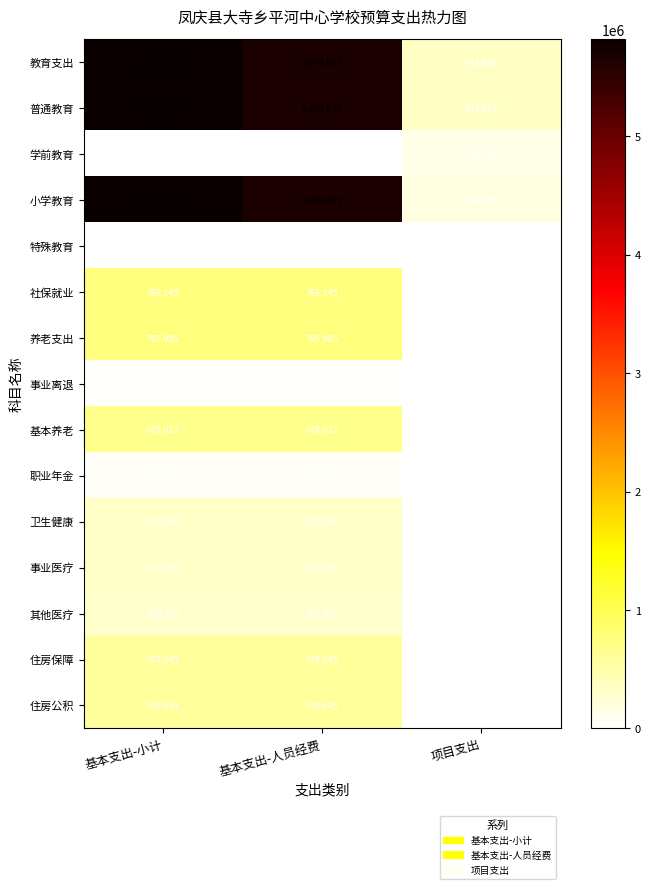

Which series has the largest total across all categories?

教育支出